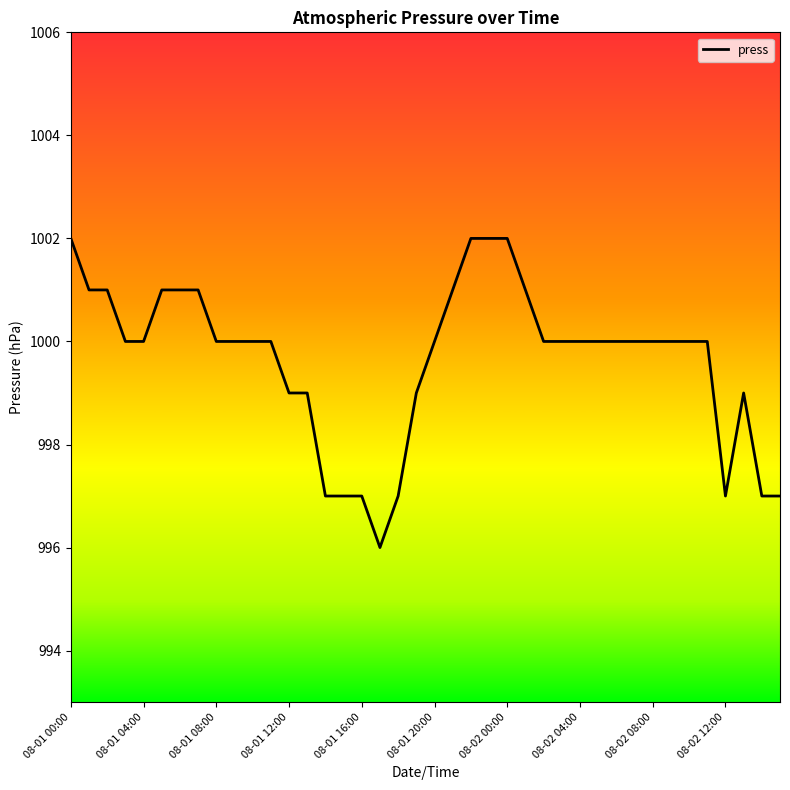

What is the difference between the maximum and minimum values?

6